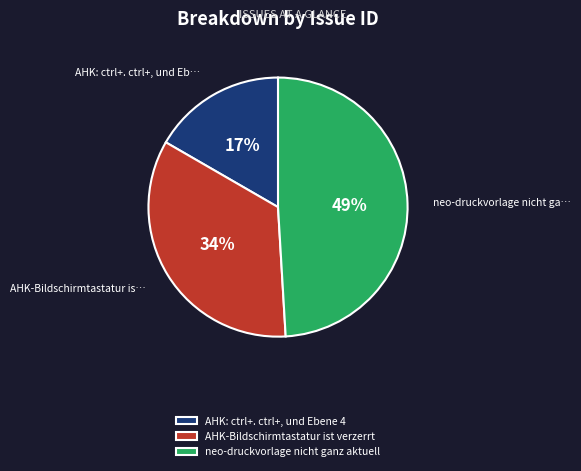

To the nearest percent, what is the combined percentage of neo-druckvorlage nicht ganz aktuell and AHK: ctrl+. ctrl+, und Ebene 4?

66%